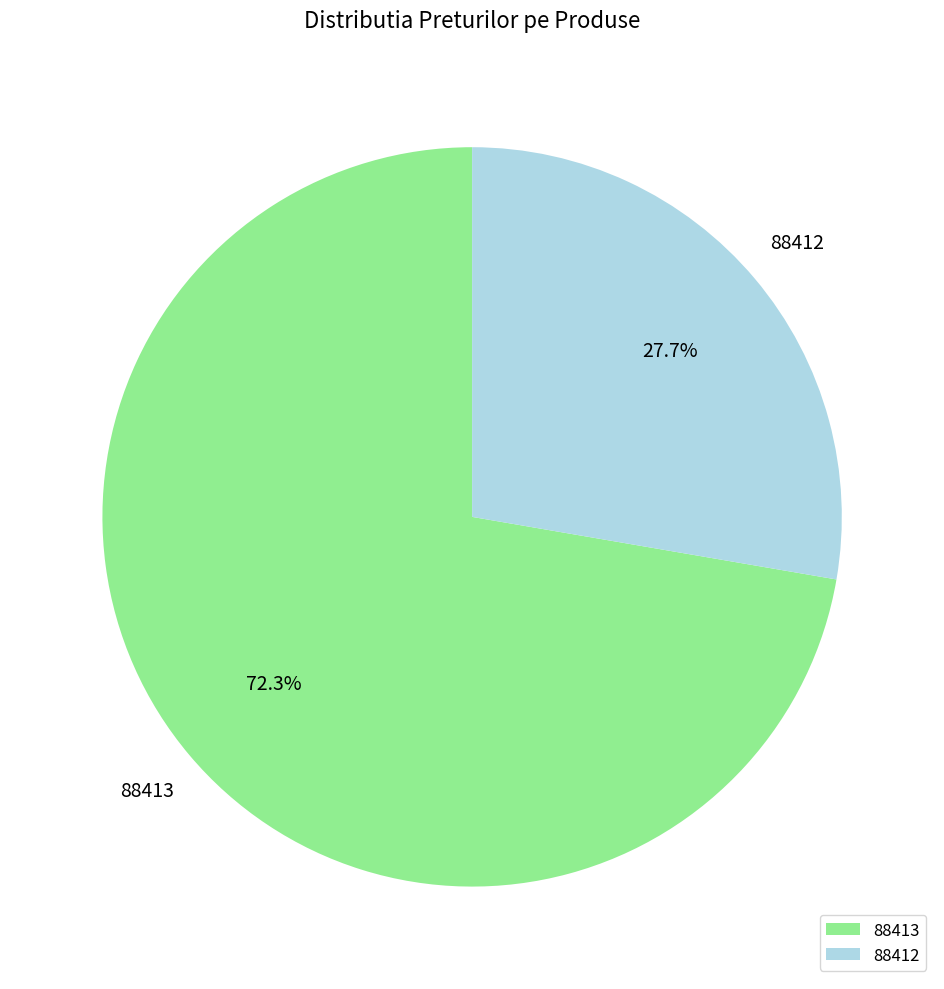

Count the number of slices in the pie.

2